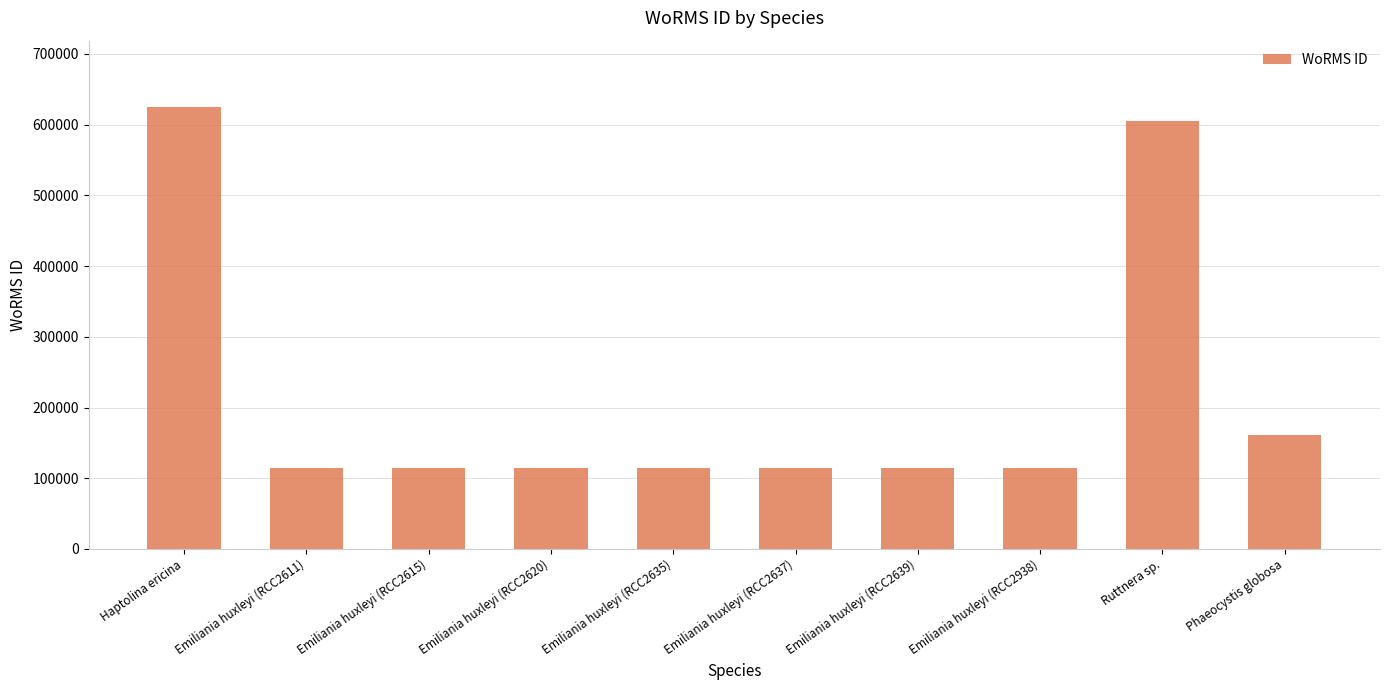

What is the label of the 3rd bar from the left?

Emiliania huxleyi (RCC2615)